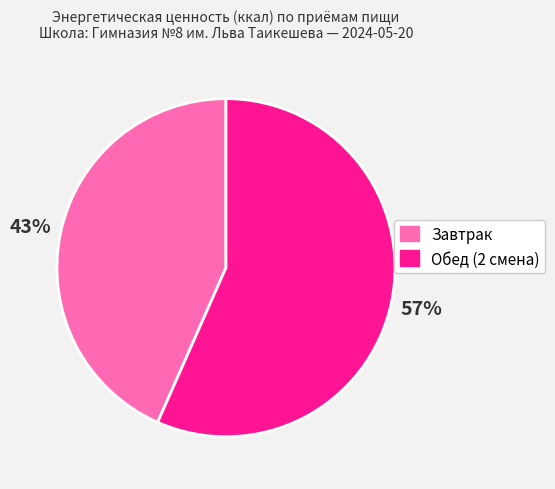

Approximately how many times larger is the value at Обед (2 смена) compared to Завтрак?

1.3